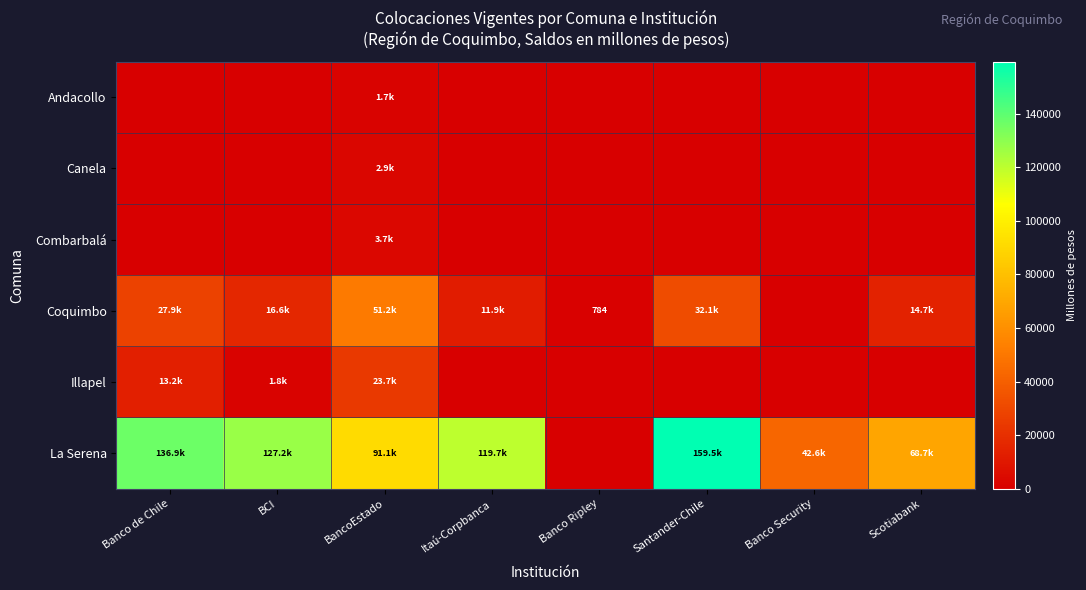

How many data points in Andacollo are above 0?

1